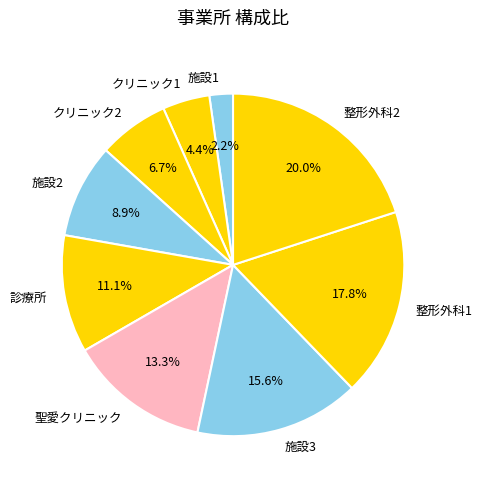

Is the sum of 整形外科2 and 整形外科1 greater than half?

No